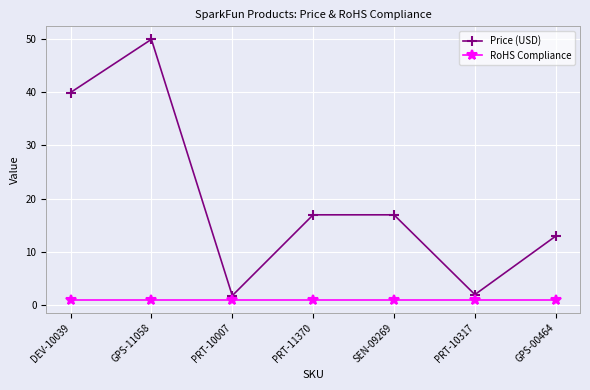

Is the value of RoHS Compliance at GPS-11058 greater than the value of Price (USD) at GPS-00464?

No